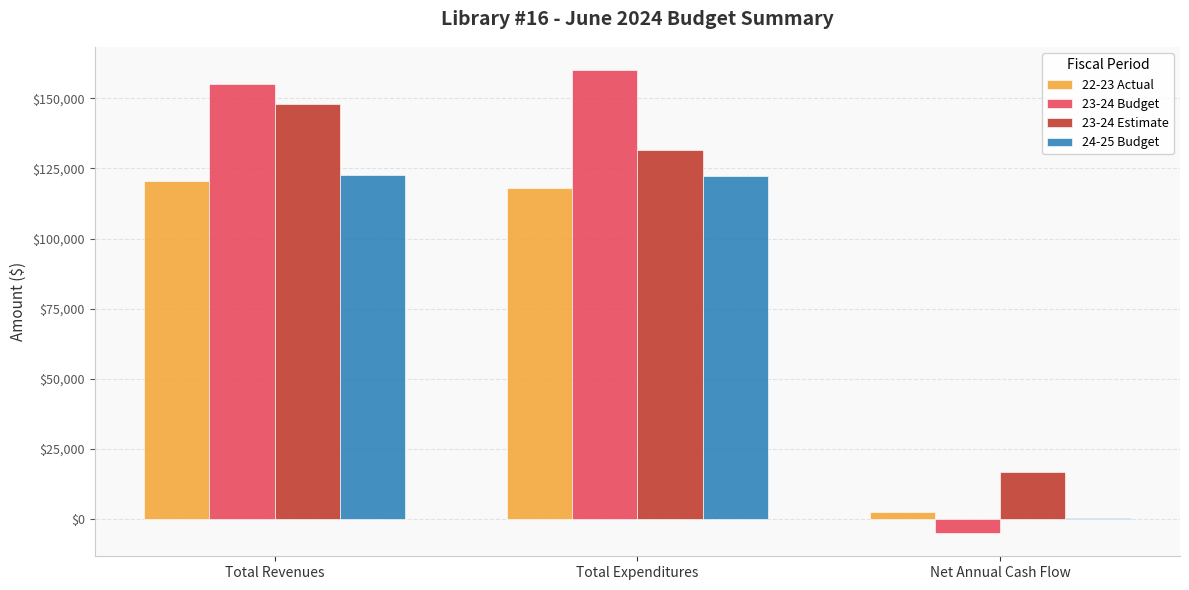

Is the value of 22-23 Actual at Total Revenues greater than the value of 23-24 Estimate at Total Expenditures?

No